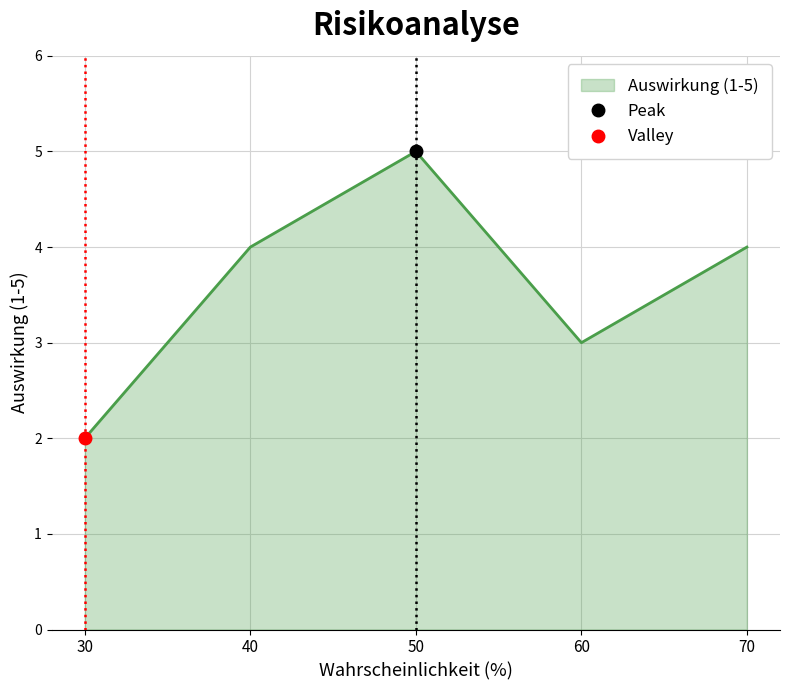

At which label does Auswirkung (1-5) reach its peak?

50